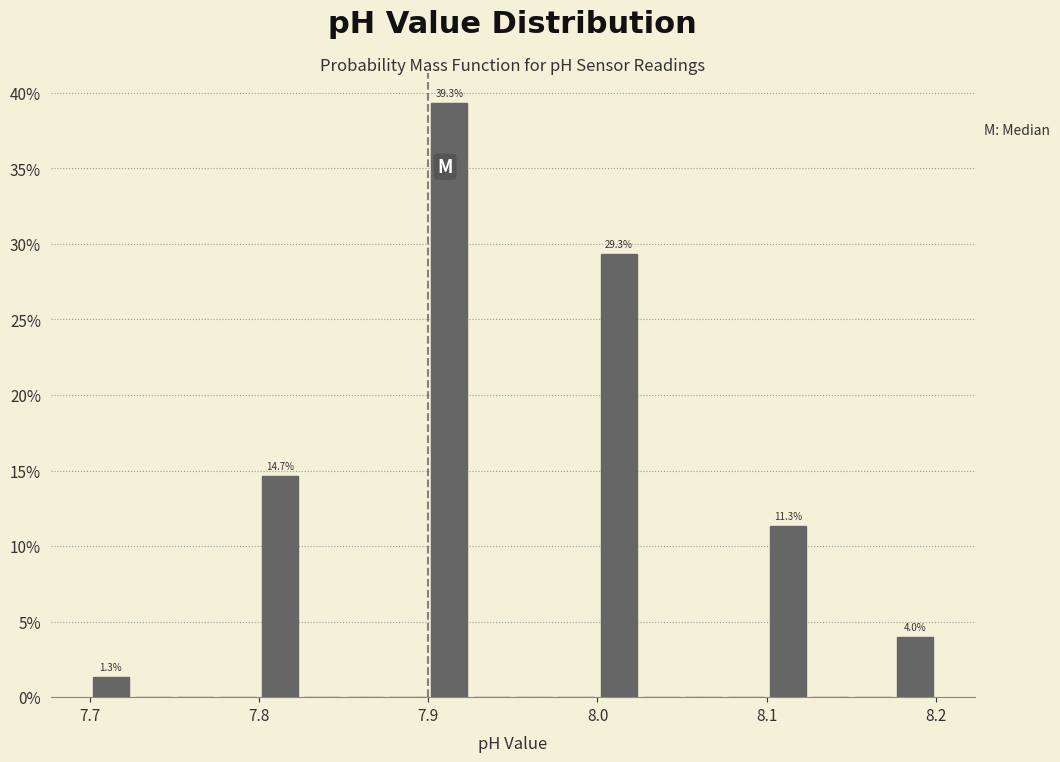

Read against the x-axis, roughly where is the centre of the tallest bar?

7.91